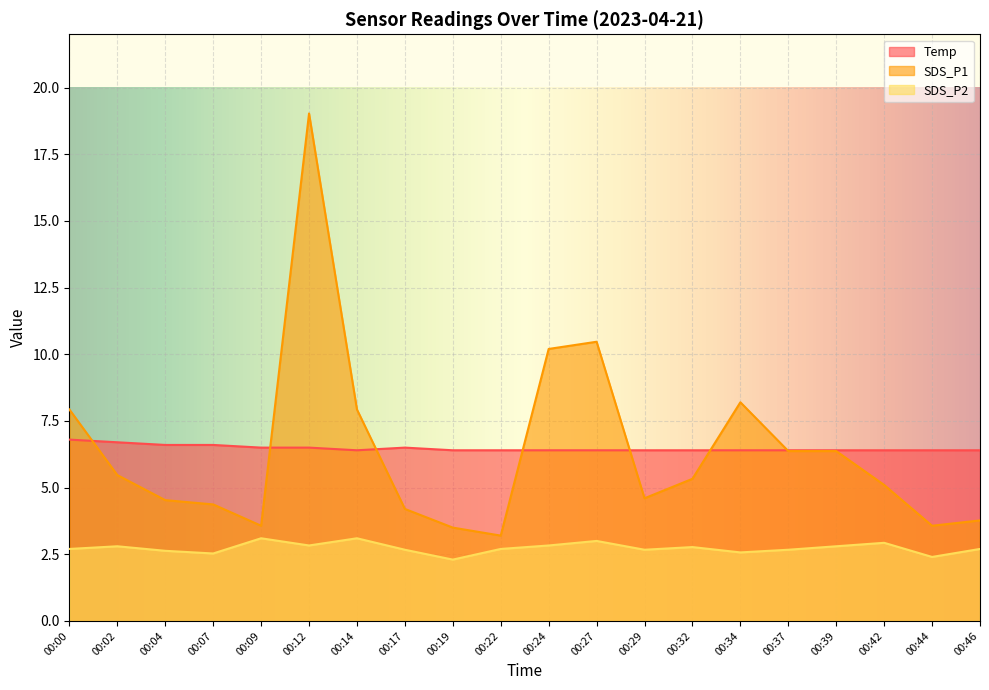

What is the difference between the highest and lowest values at 00:17?

3.8